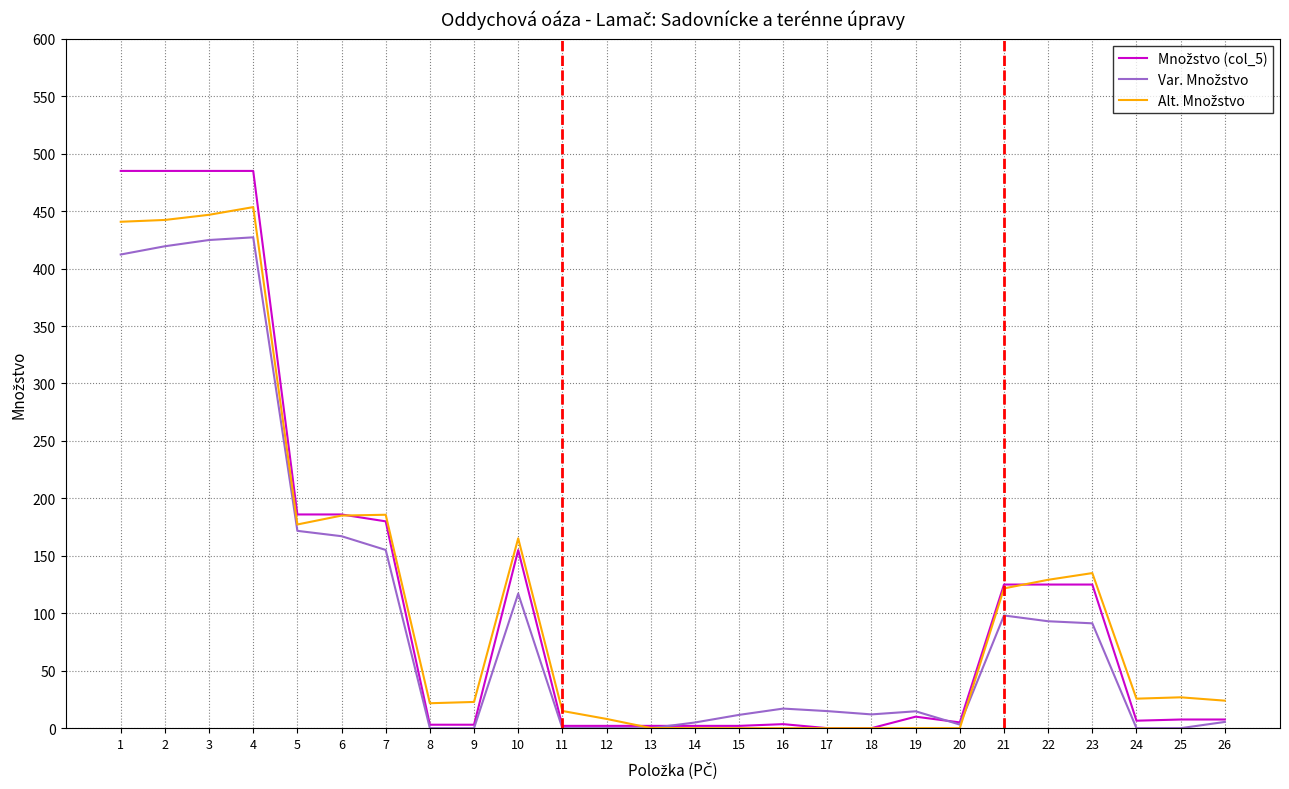

What is the greatest value displayed?

485.0